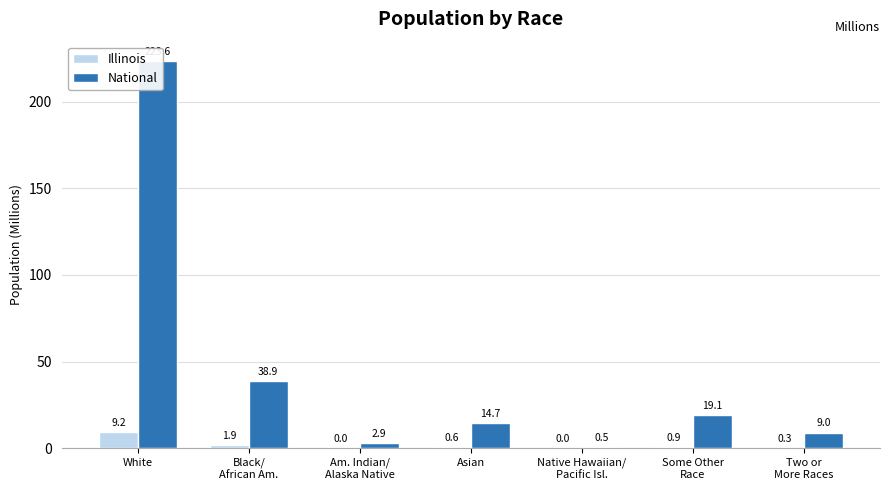

Reading left to right, list all the values displayed in this chart.

Illinois: 9.2	1.9	0.0	0.6	0.0	0.9	0.3
National: 223.6	38.9	2.9	14.7	0.5	19.1	9.0